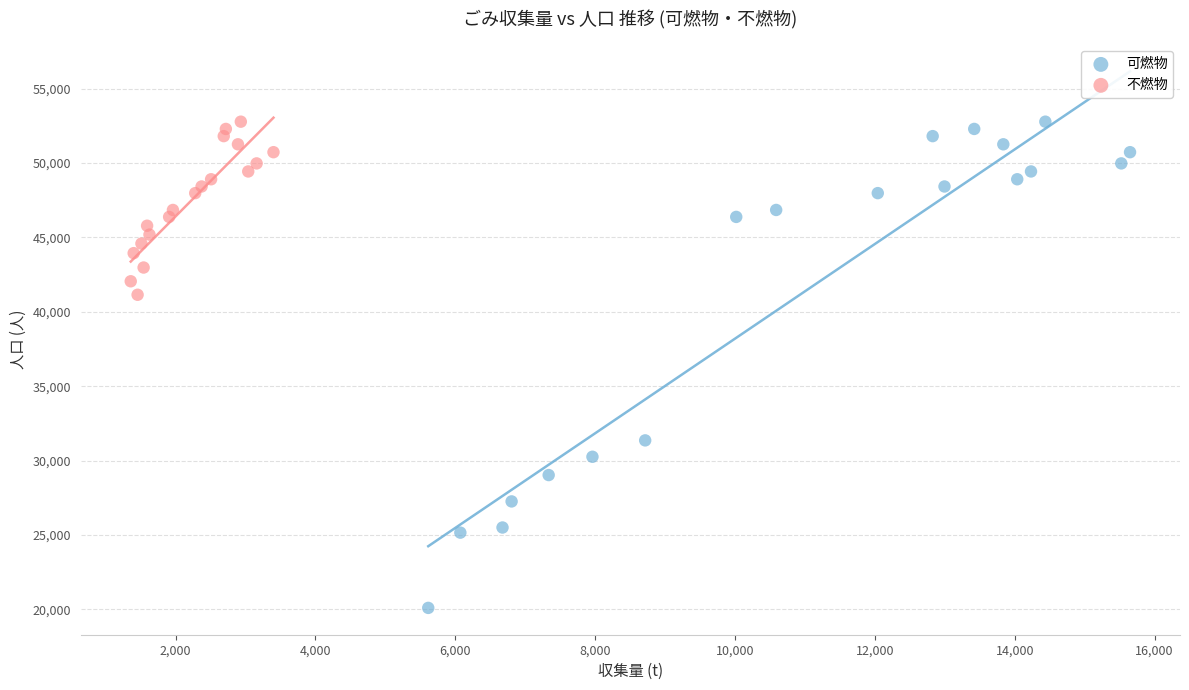

Which series reaches the minimum Y coordinate?

可燃物